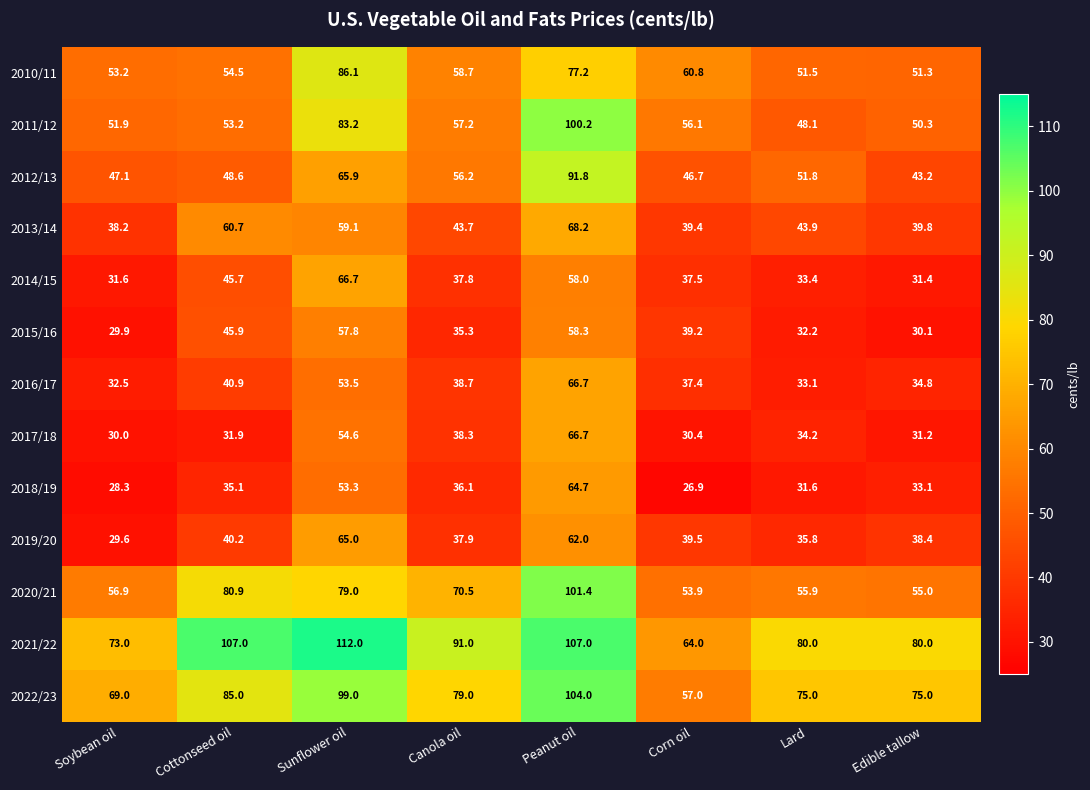

Rank the series at Lard from highest to lowest value.

2021/22, 2022/23, 2020/21, 2012/13, 2010/11, 2011/12, 2013/14, 2019/20, 2017/18, 2014/15, 2016/17, 2015/16, 2018/19